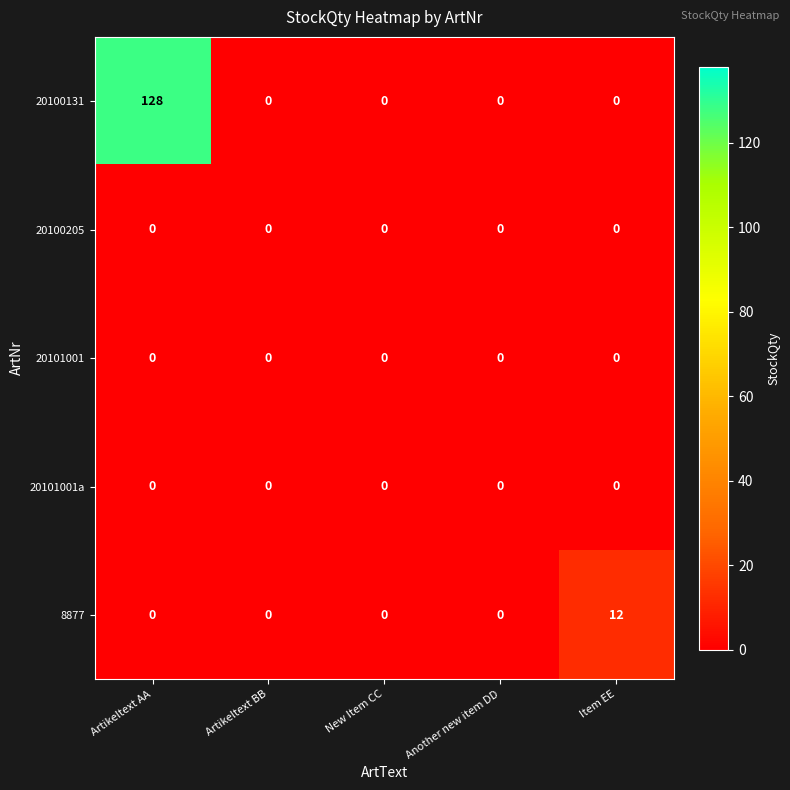

Which series changed the most between Artikeltext BB and Item EE?

8877